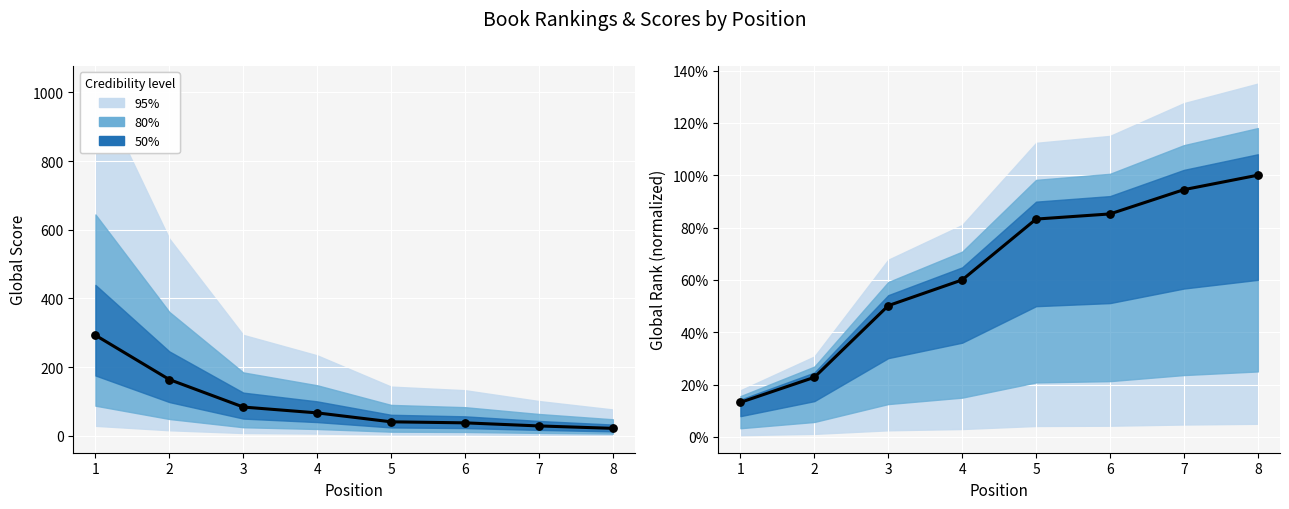

Which series contains the highest Y value?

Global Score (center)